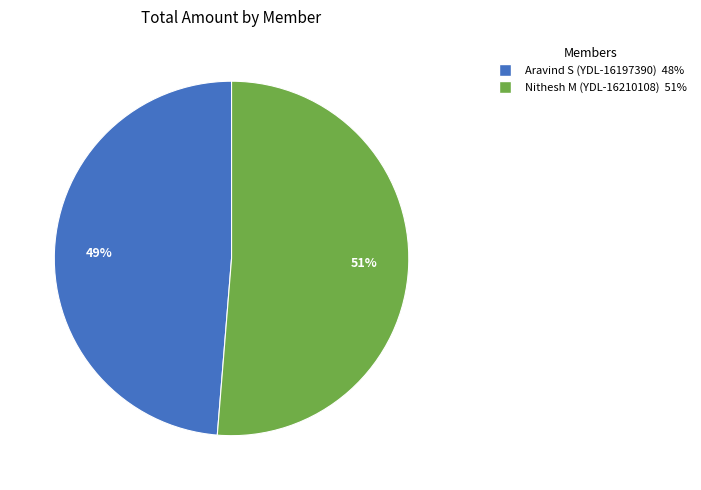

The Aravind S (YDL-16197390) slice represents 49% of the pie. True or false?

True